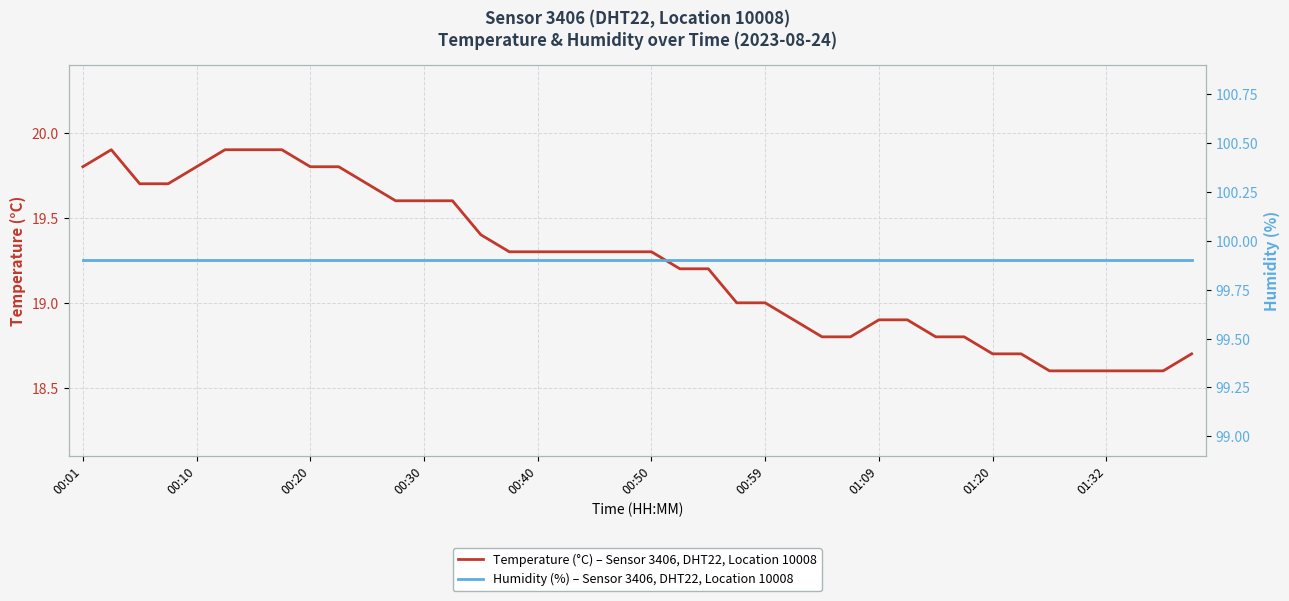

Rank the series by their maximum value, from lowest to highest.

Temperature (°C) – Sensor 3406, DHT22, Location 10008, Humidity (%) – Sensor 3406, DHT22, Location 10008